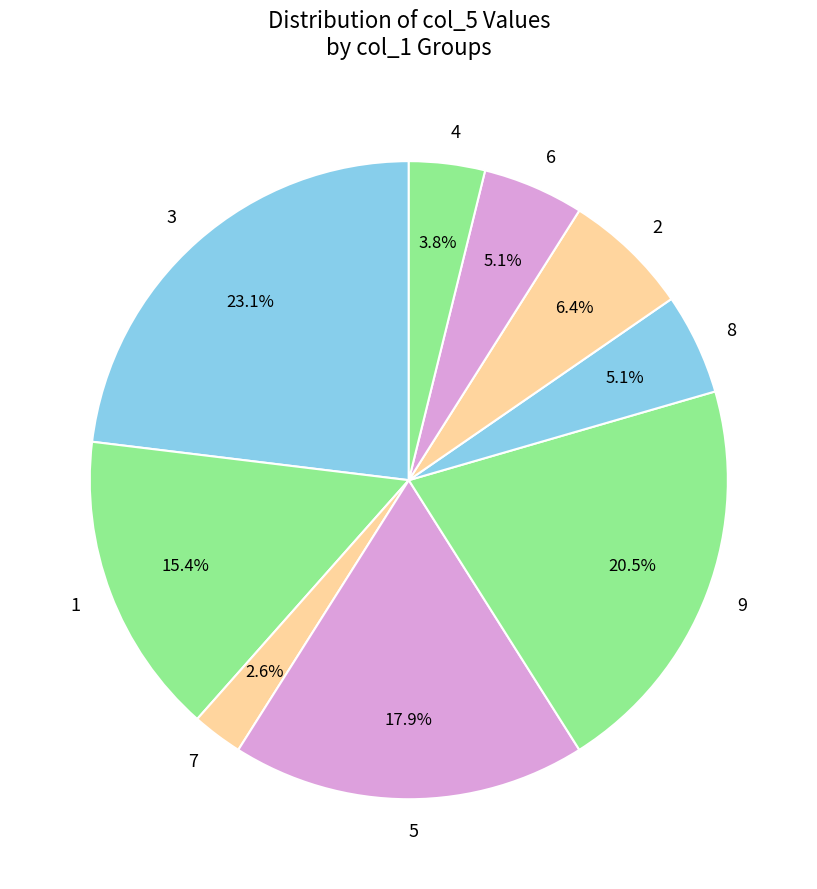

What percentage is NOT represented by 9?

79.5%